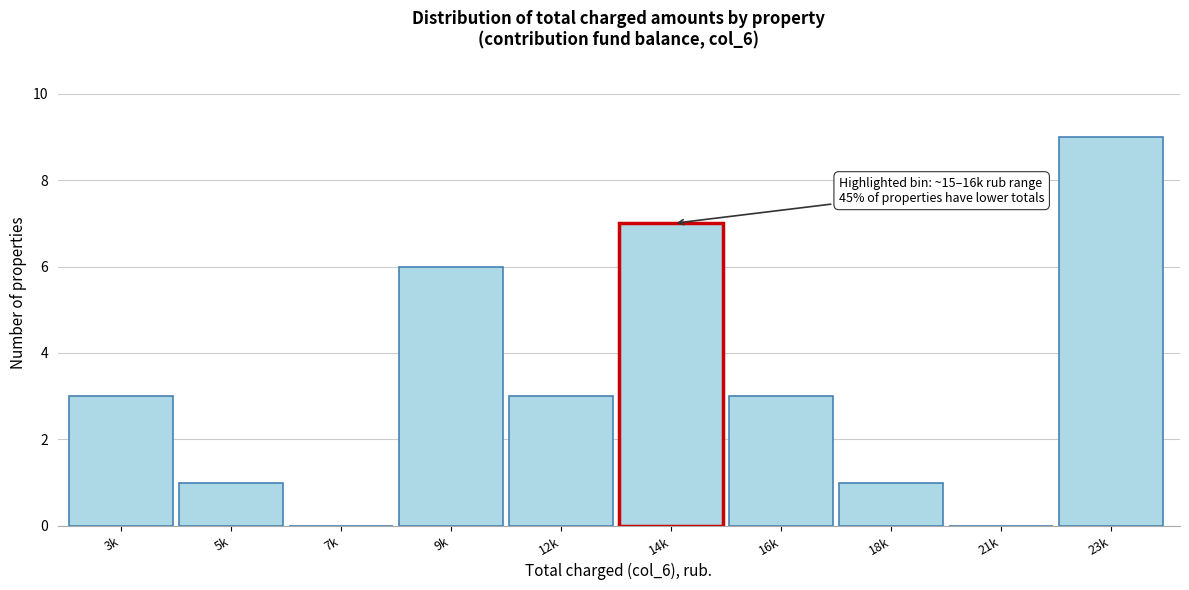

Reading right to left, extract all data points from this chart.

23k=9	21k=0	18k=1	16k=3	14k=7	12k=3	9k=6	7k=0	5k=1	3k=3